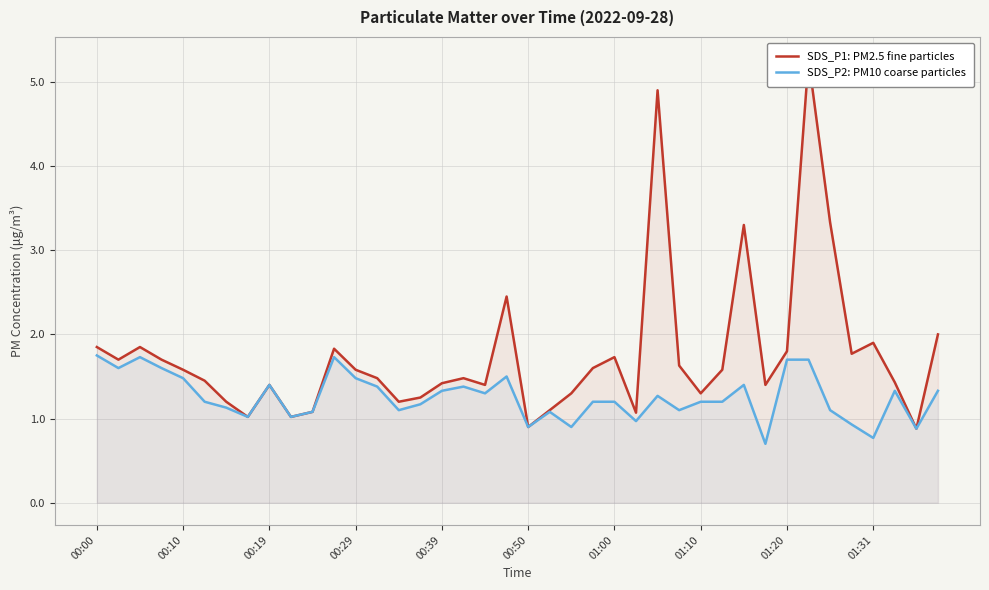

Is it true that SDS_P2: PM10 coarse particles equals 2.4 at 00:19?

False